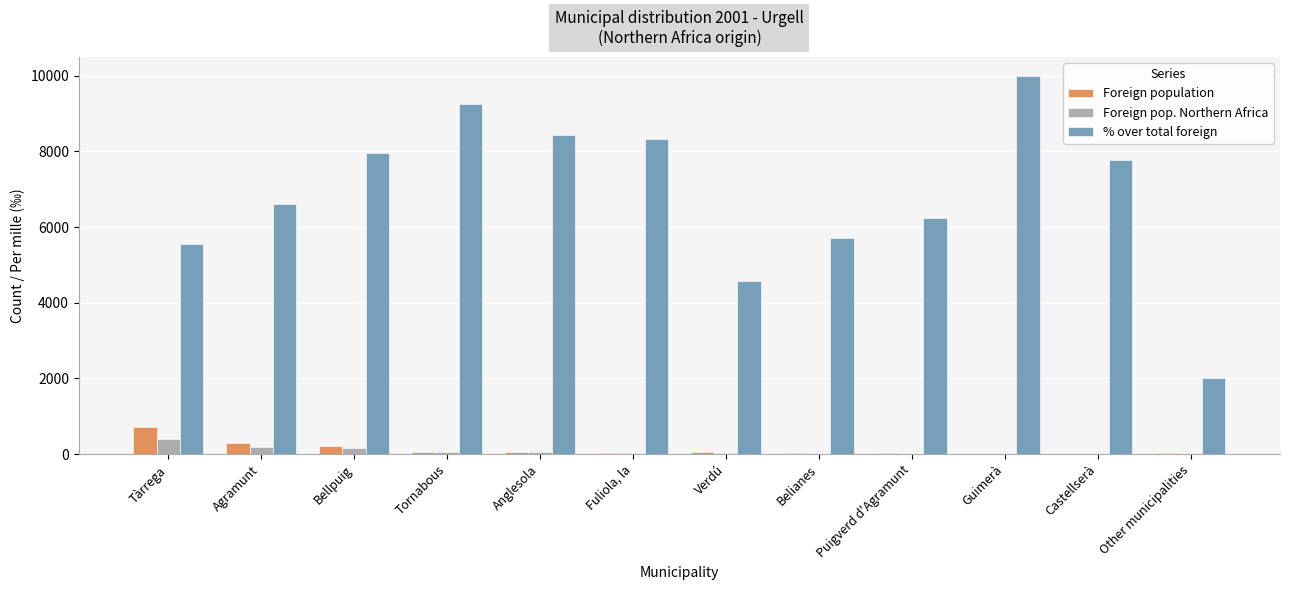

At which category is the sum across all series the highest?

Guimerà